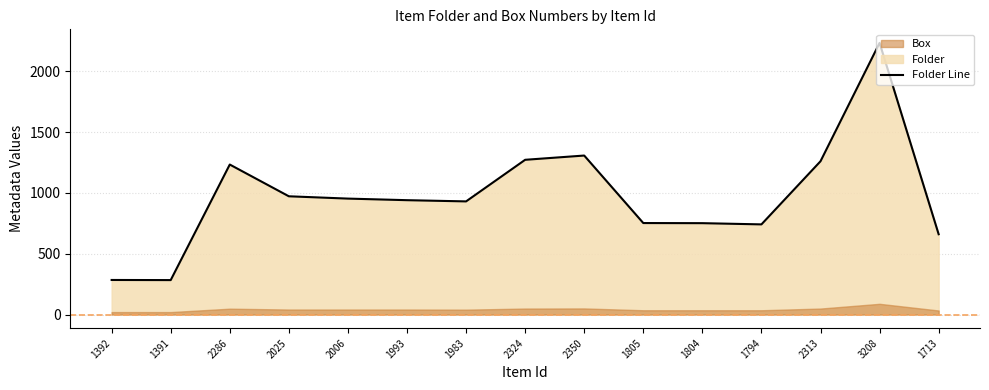

At which category does the data reach its first local valley?

1391